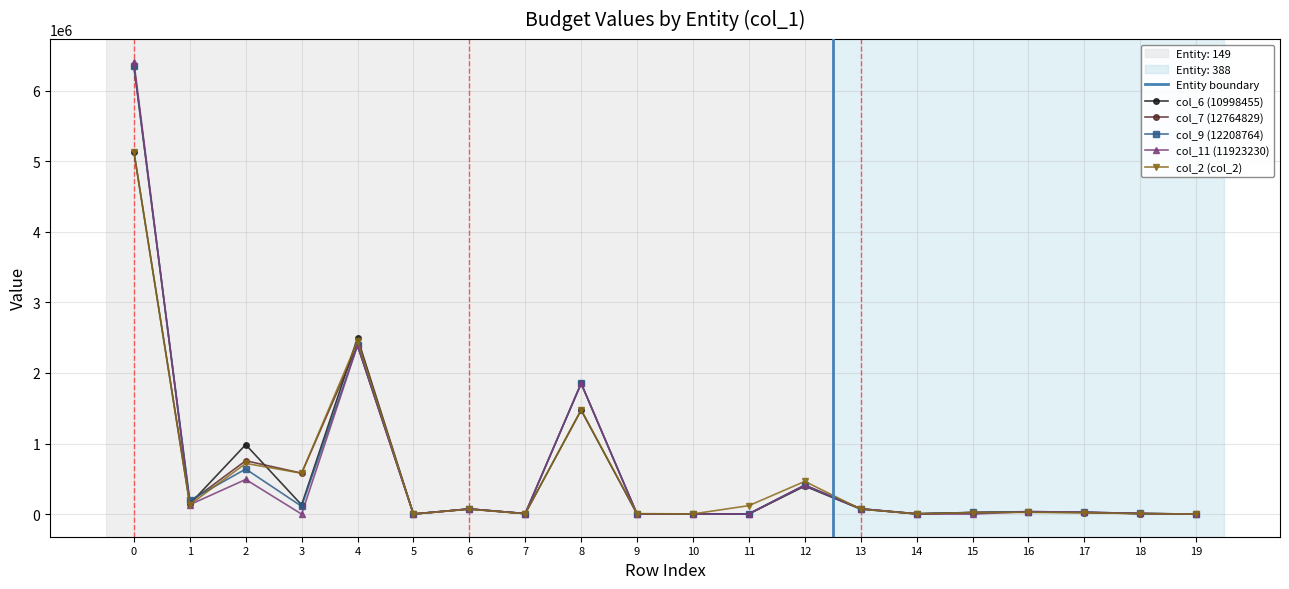

How many values in the col_6 (10998455) series are below 29556?

10